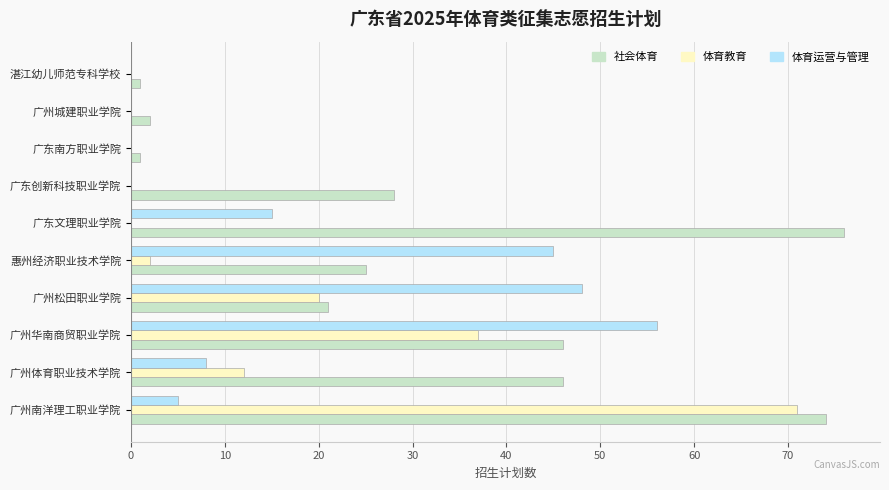

What is the maximum value for 体育教育?

71